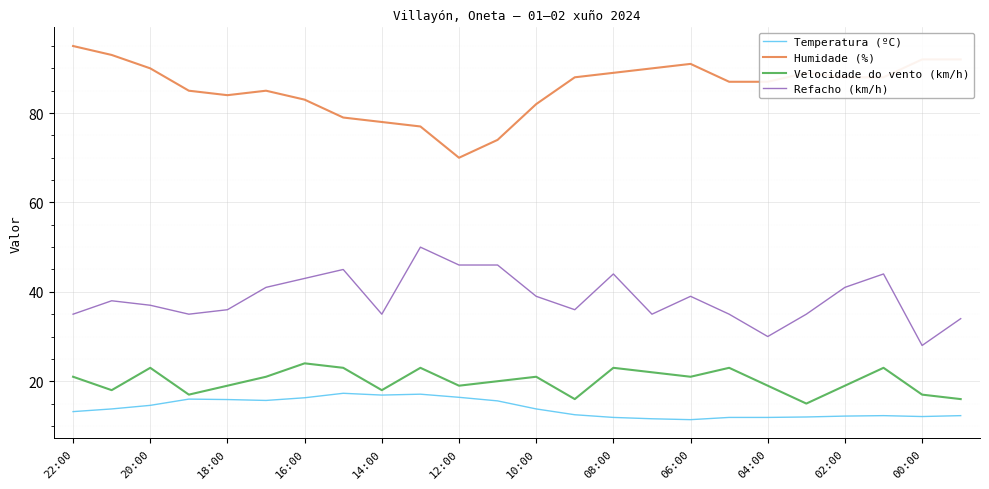

True or false: Refacho (km/h) and Humidade (%) intersect in this chart.

False